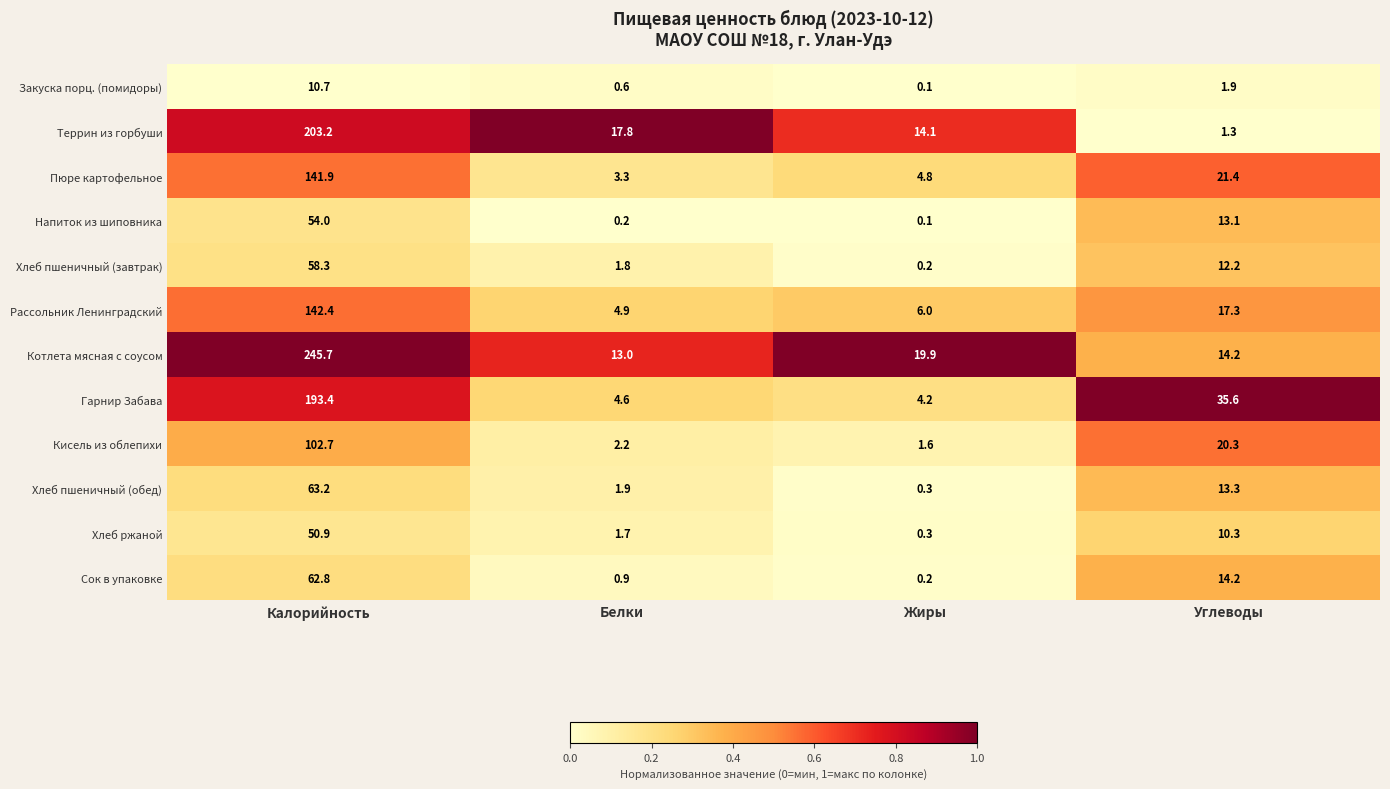

At which label is Котлета мясная с соусом closest to 129?

Жиры